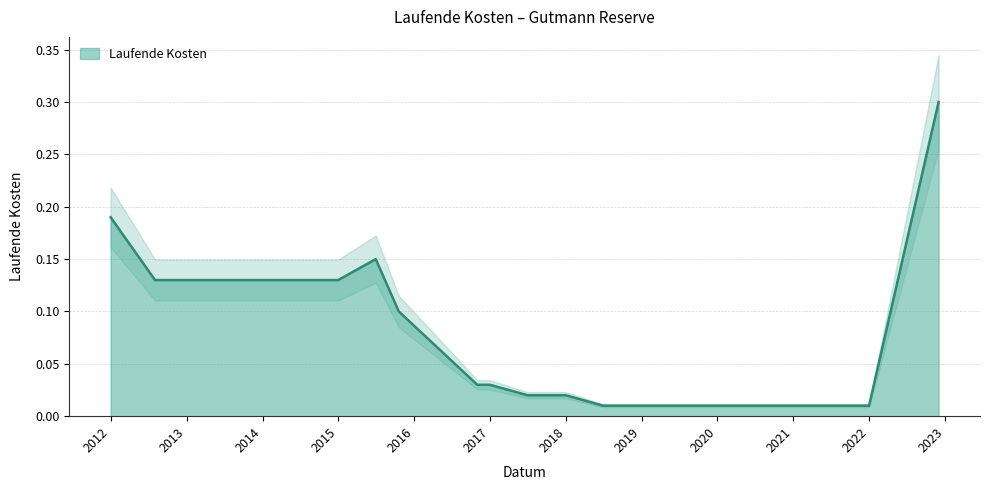

List the labels in order of value, smallest first.

2018-06-29, 2018-12-28, 2019-06-30, 2019-12-31, 2020-12-31, 2021-12-31, 2017-06-30, 2017-12-31, 2016-10-31, 2016-12-31, 2015-10-19, 2012-08-01, 2012-12-31, 2013-12-31, 2014-12-31, 2015-06-30, 2011-12-31, 2022-12-01